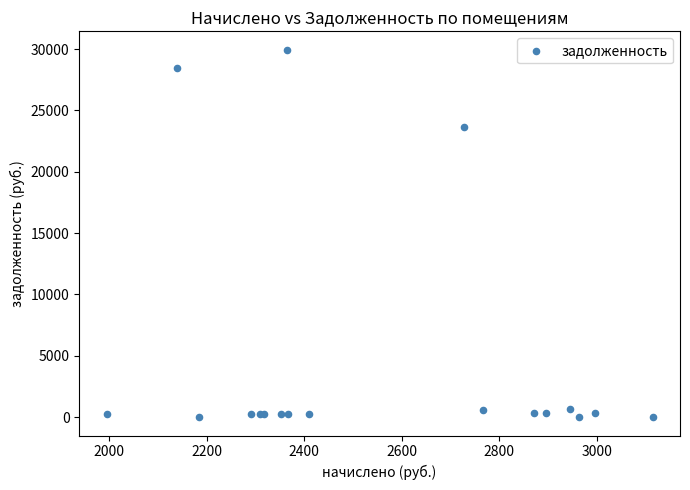

What Y value in the scatter plot is closest to 14976?

23628.0